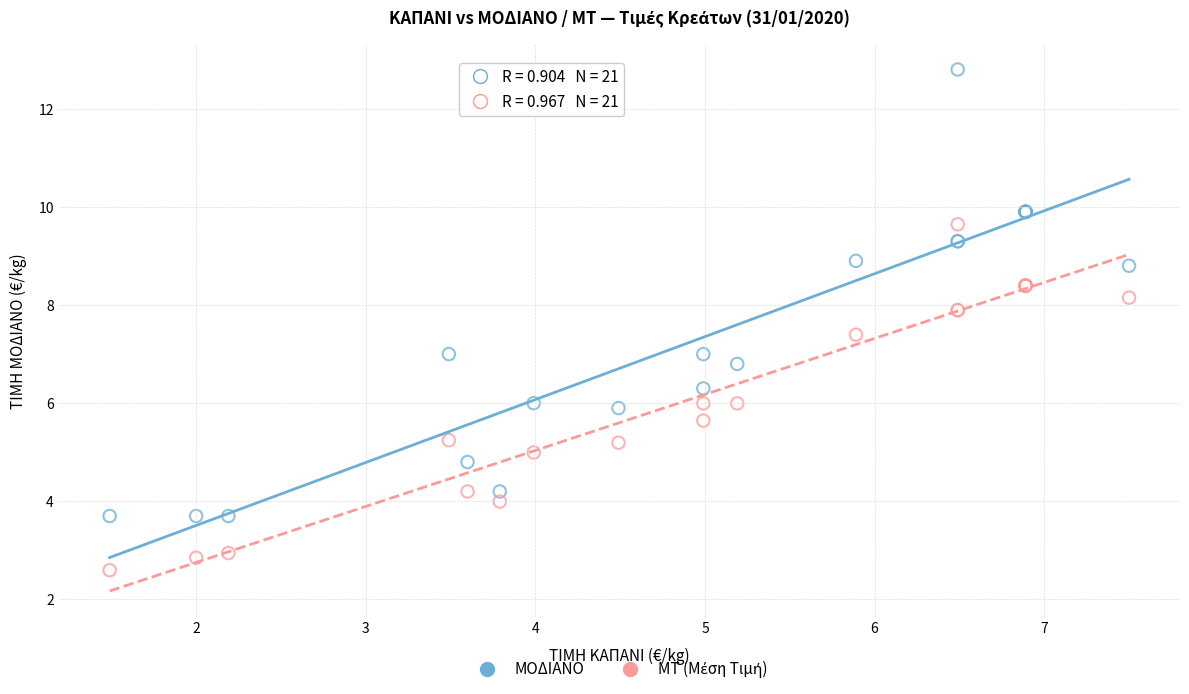

Which series contains the highest Y value?

ΜΟΔΙΑΝΟ